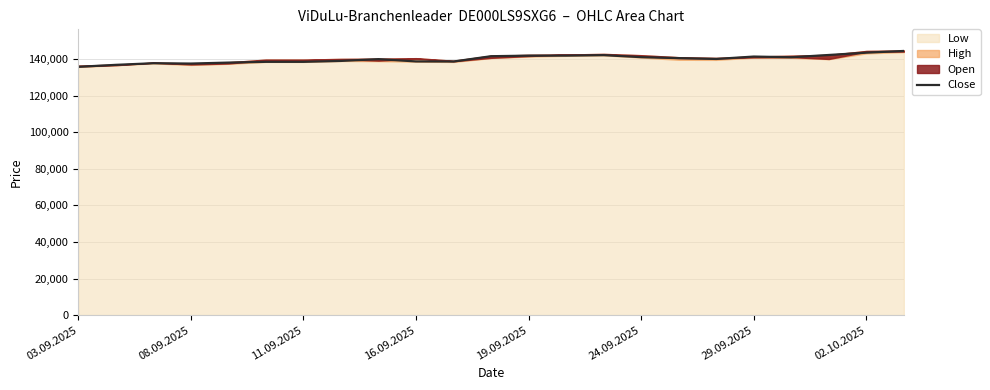

What is the minimum value for Close?

135728